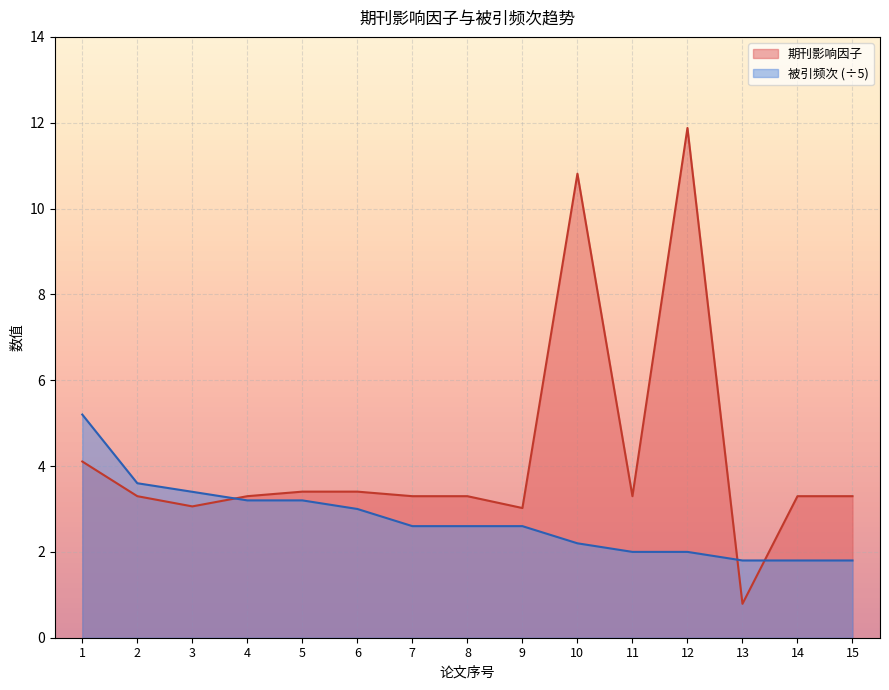

What is the average value of the 被引频次 series?

2.7